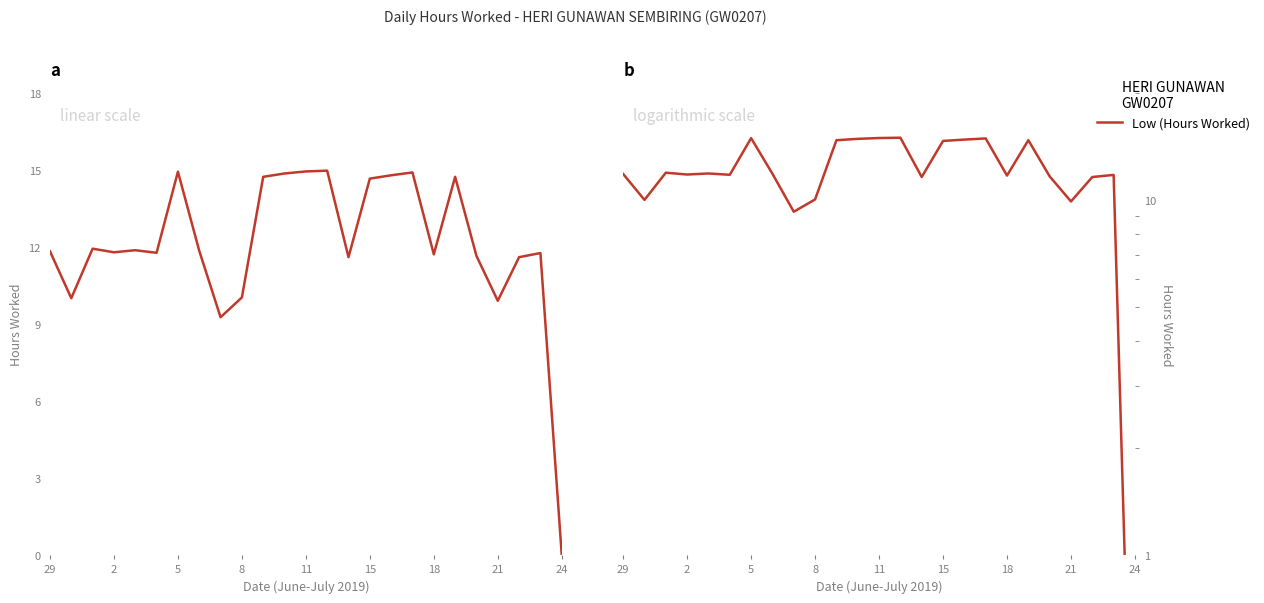

What is the maximum value shown in the chart?

15.0